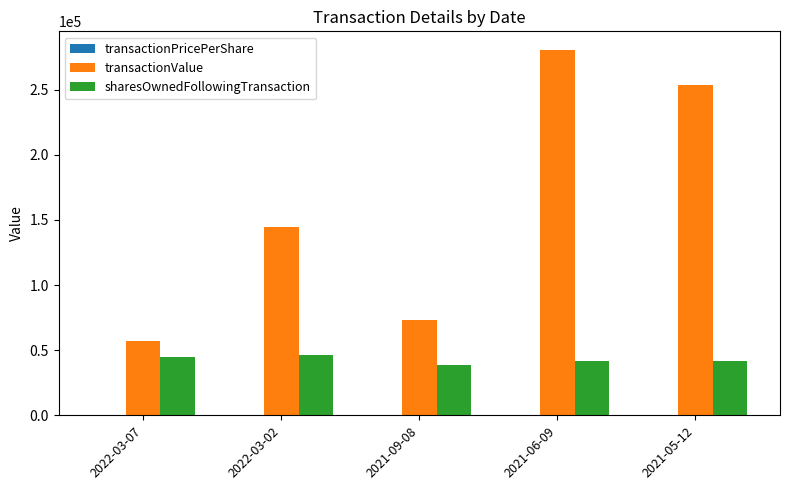

What is the sum of all transactionValue values?

809168.0